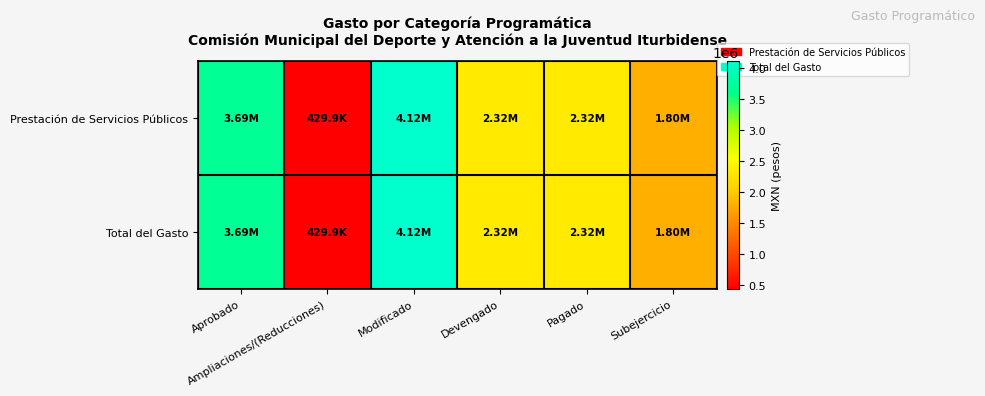

What is the total value across all series at Aprobado?

7378994.0